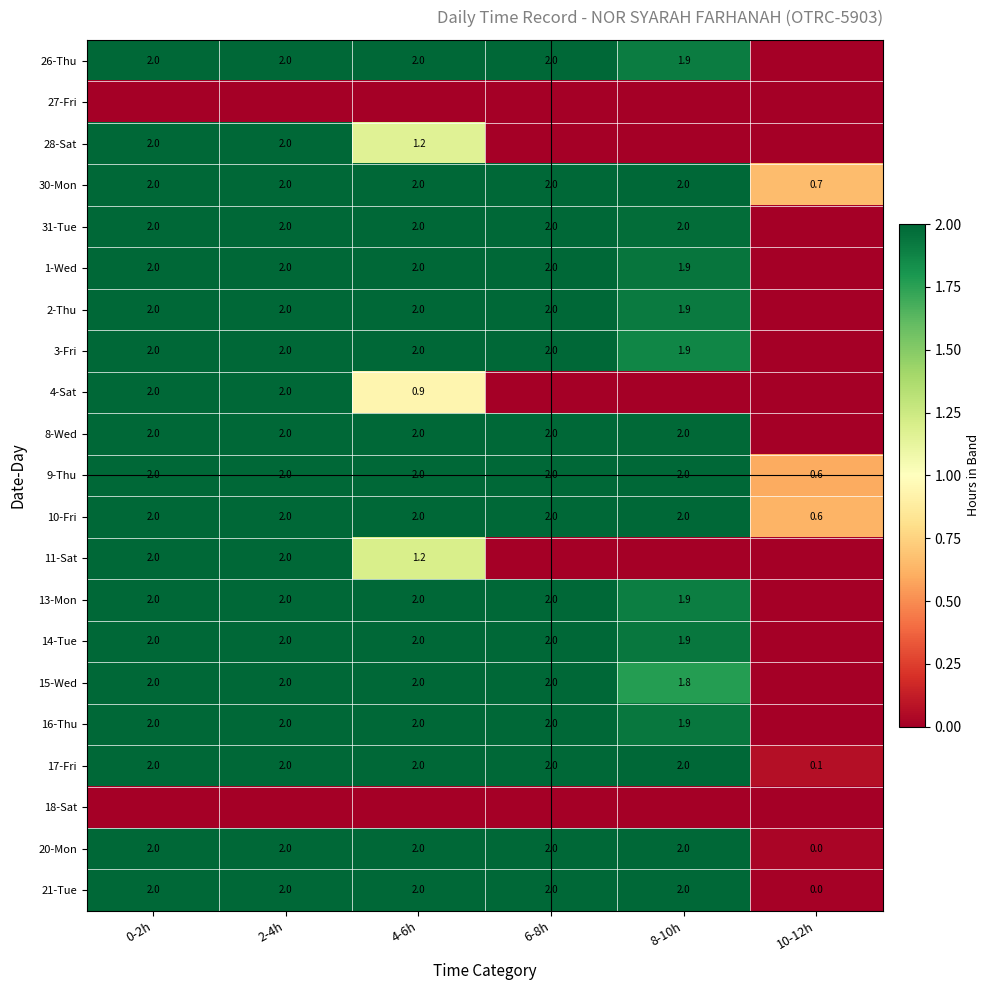

What is the approximate value of 20-Mon at 0-2h?

2.0